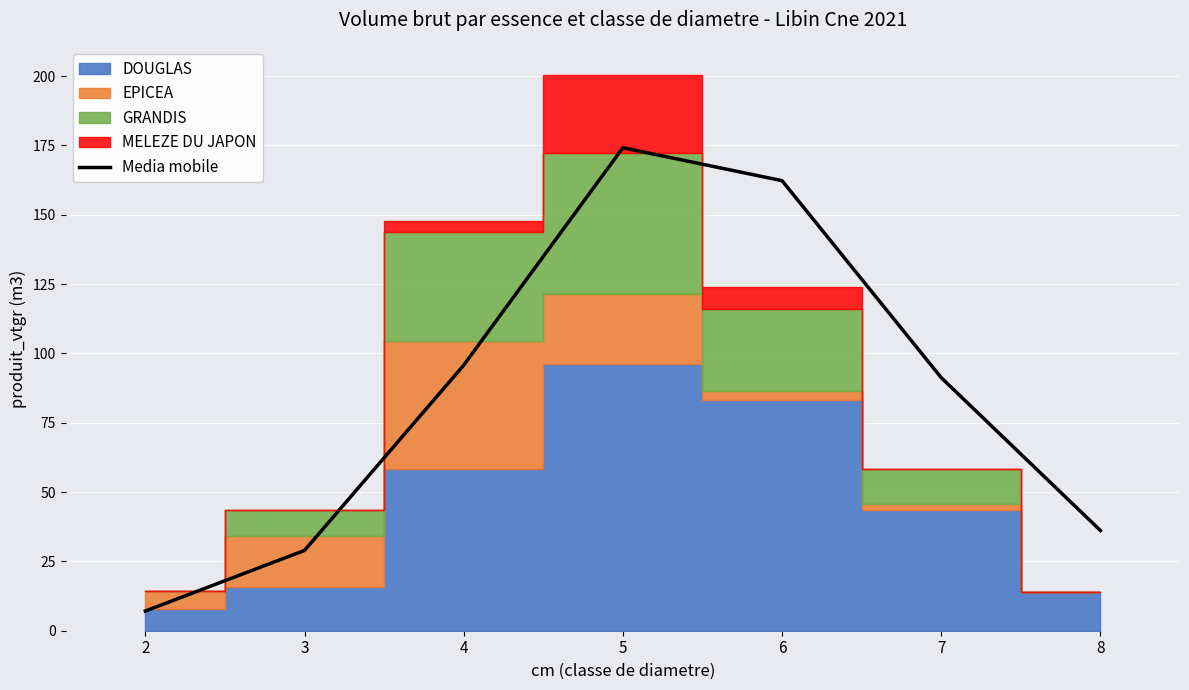

What is the ratio of the value at 4 to the value at 6?

0.6